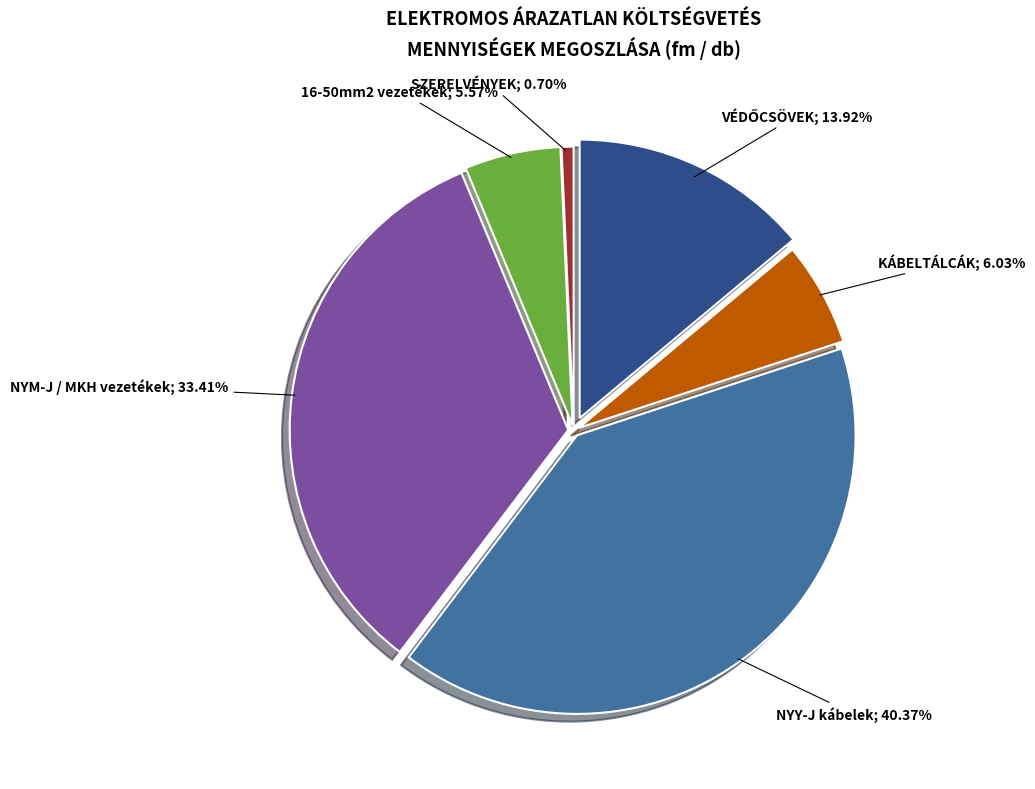

Is it true that VÉDŐCSÖVEK is 14% of the pie?

True